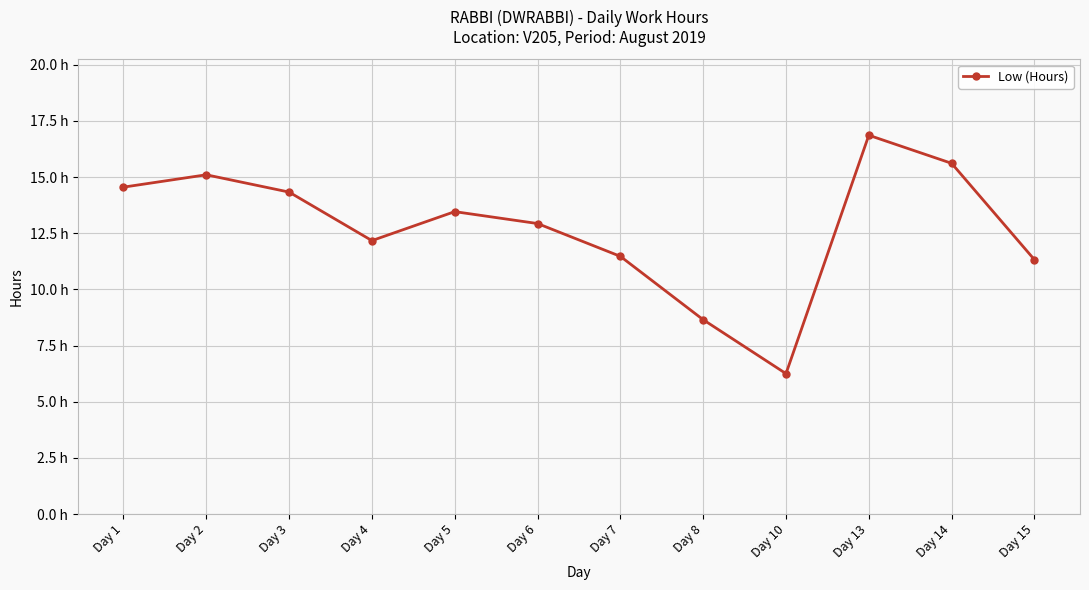

List the labels in order of value, largest first.

Day 13, Day 14, Day 2, Day 1, Day 3, Day 5, Day 6, Day 4, Day 7, Day 15, Day 8, Day 10